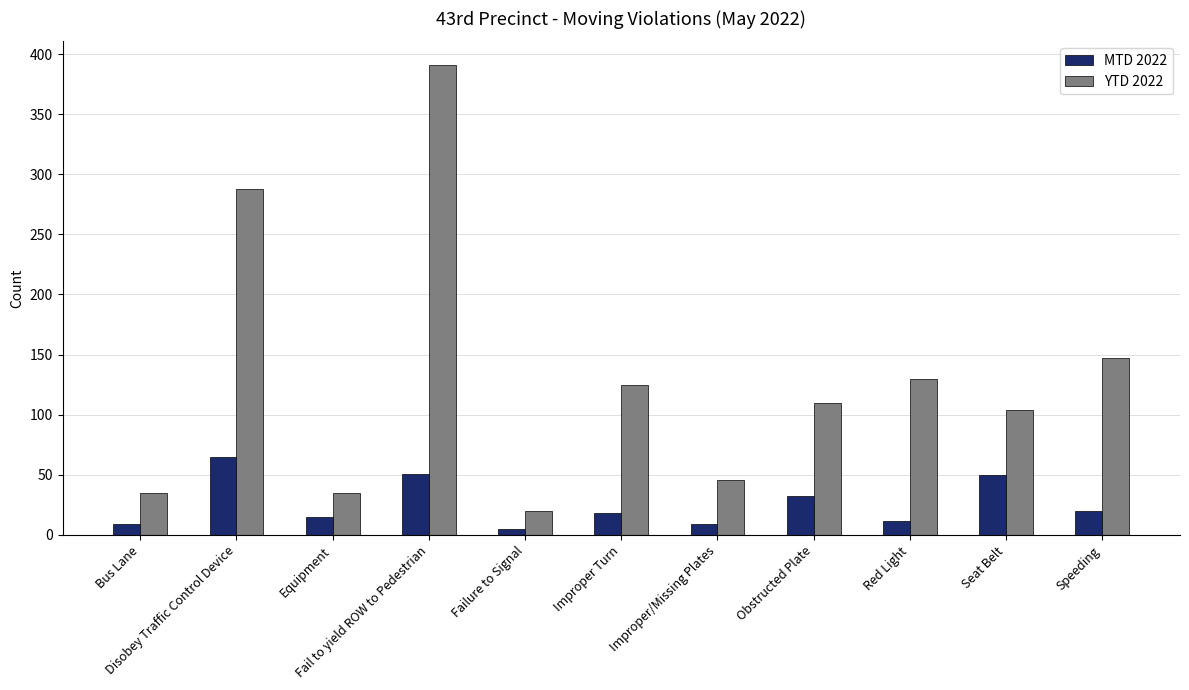

Rank the series by their maximum value, from highest to lowest.

YTD 2022, MTD 2022